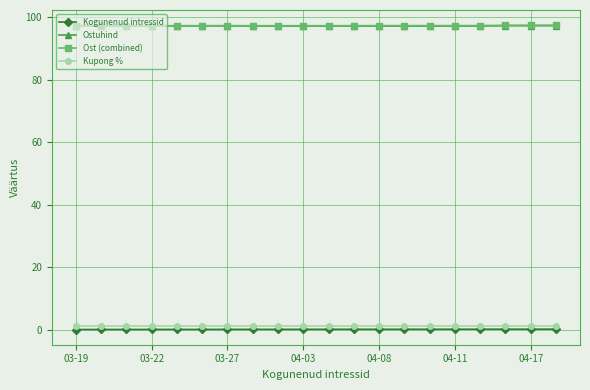

What is the average value of the Ostuhind series?

97.1